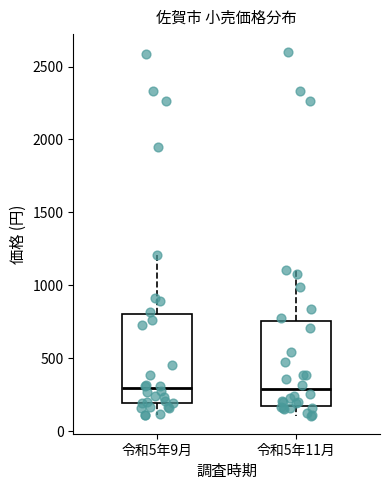

Reading left to right, transcribe this box plot: for each box, give where its median line is, the range the box spans, and where its two whiskers end, as read against the y-axis. The values are not printed on the chart, so give them approximately, as read against the axis.

令和5年9月: median 300, box 200 to 800, whiskers 100 to 1200
令和5年11月: median 300, box 150 to 750, whiskers 100 to 1100